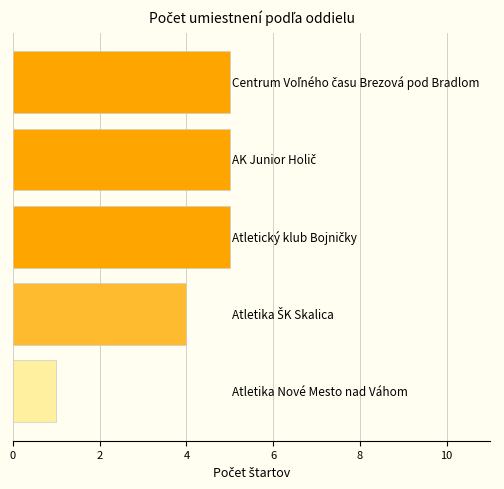

What is the maximum value shown in the chart?

5